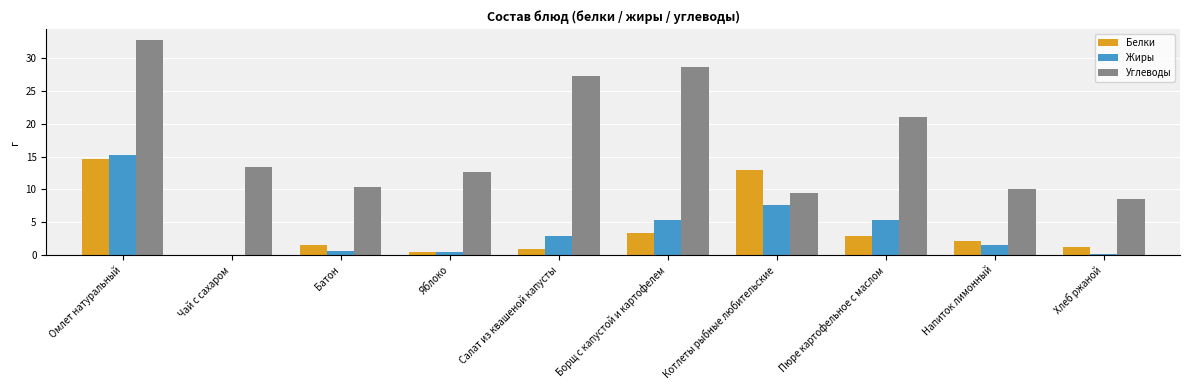

What are all the series names shown in the legend?

Белки, Жиры, Углеводы